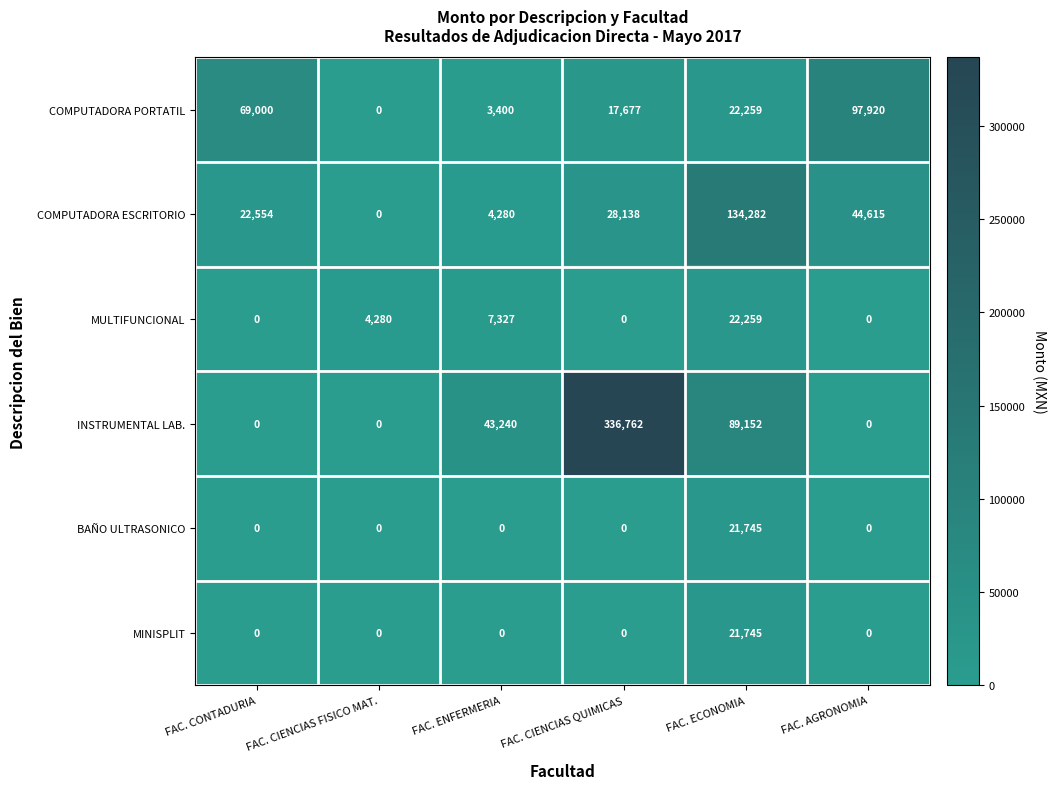

Between FAC. CONTADURIA and FAC. ECONOMIA, which series saw the biggest shift?

COMPUTADORA ESCRITORIO